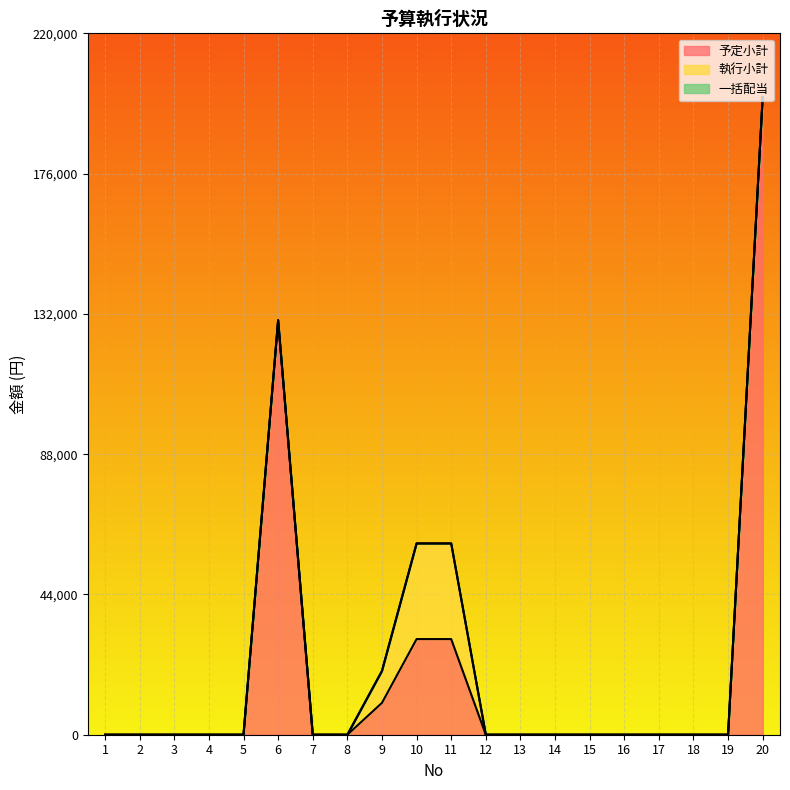

What are all the series names shown in the legend?

予定小計, 執行小計, 一括配当